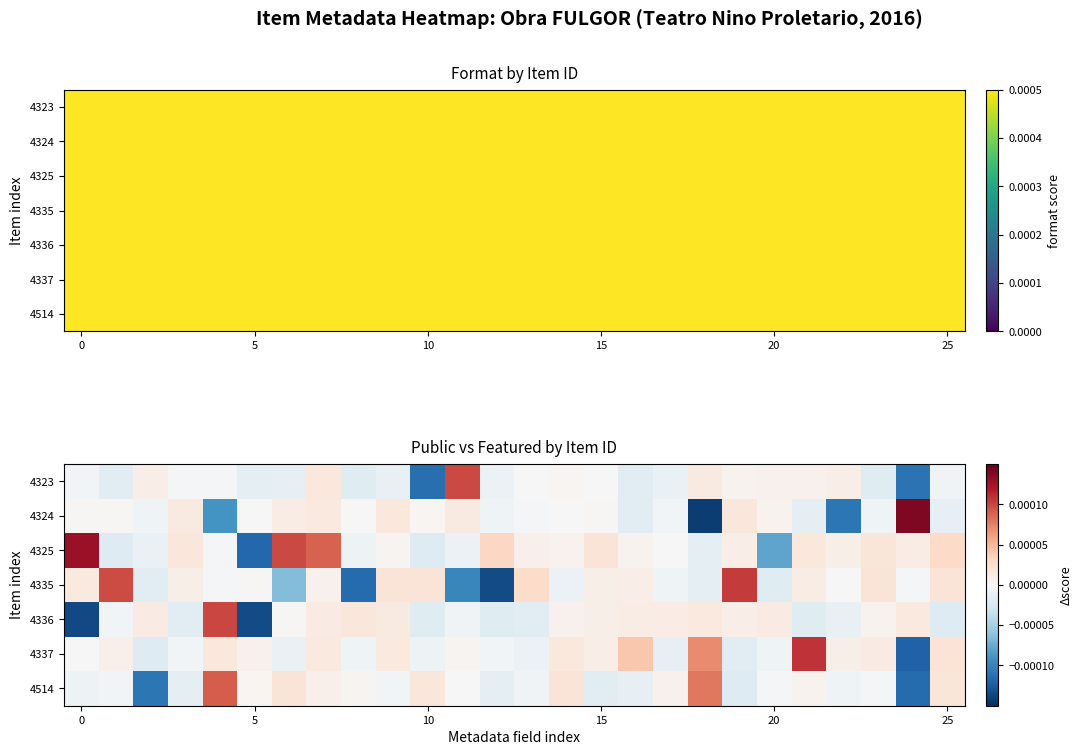

How many distinct data groups are displayed?

7